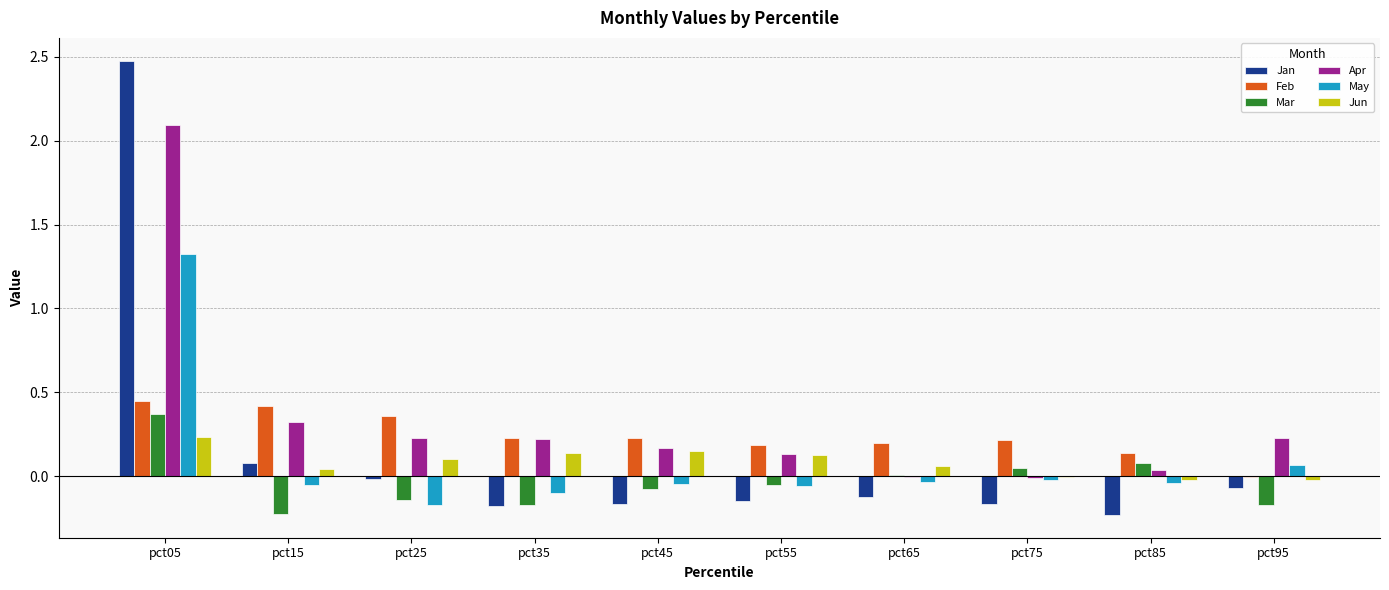

What is the sum of all Apr values?

3.4